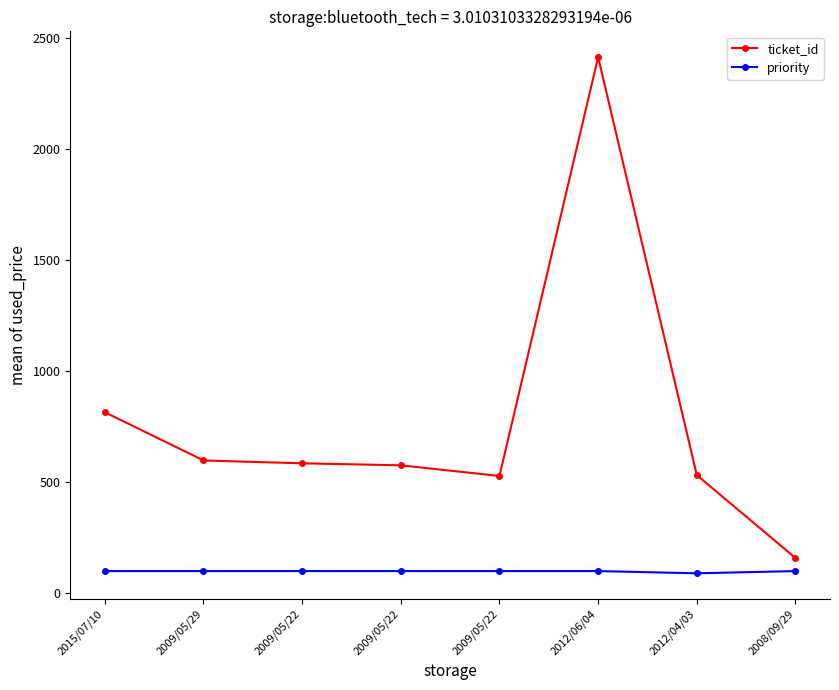

How many values in the ticket_id series are below 585?

4